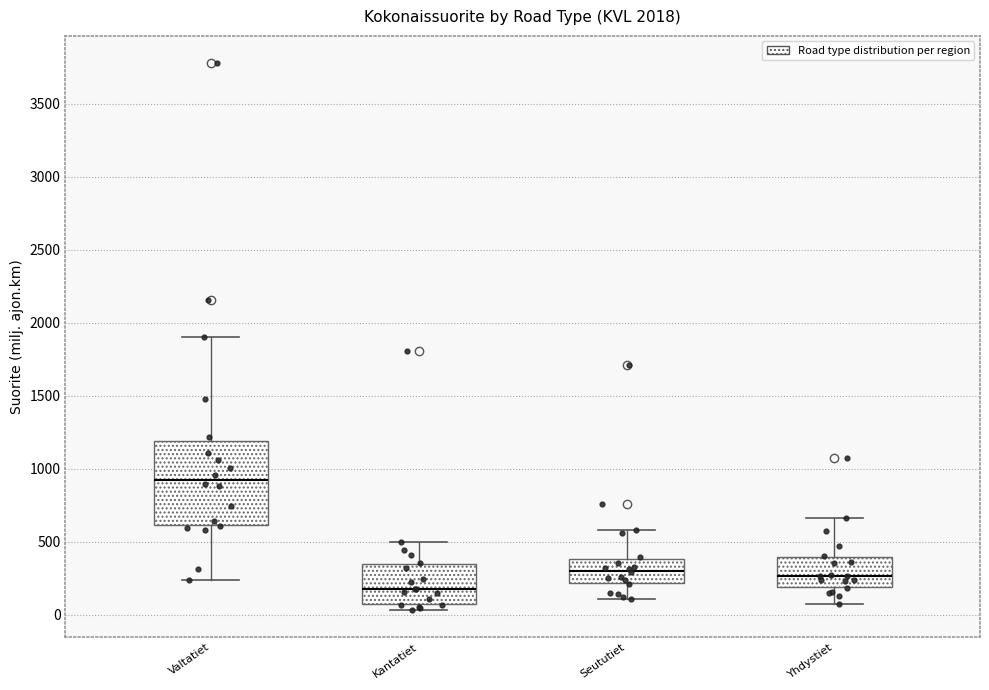

Which box has the lowest median line?

Kantatiet